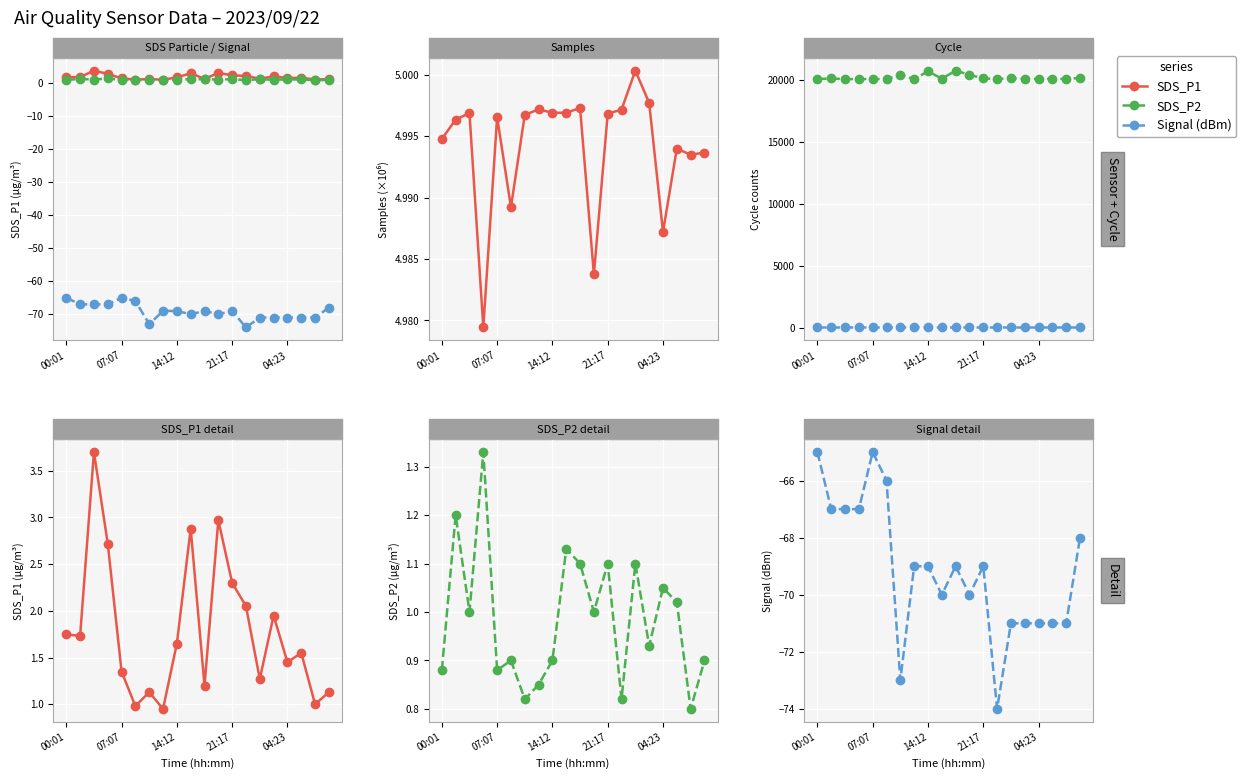

Which series has the largest range (max minus min)?

Signal